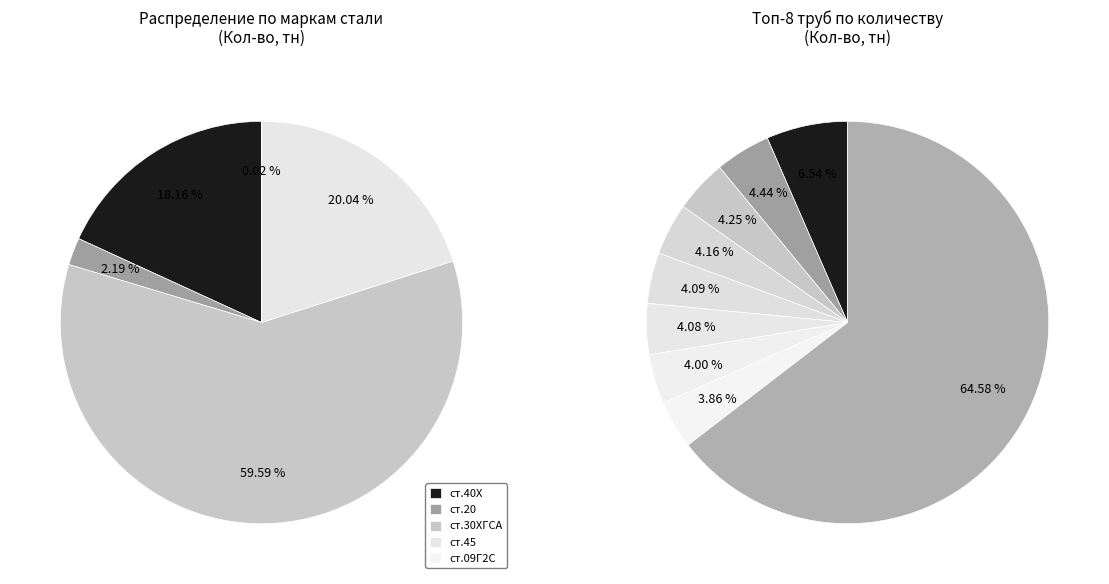

What percentage is the 299х45 ст.30ХГСА slice, to the nearest percent?

3%